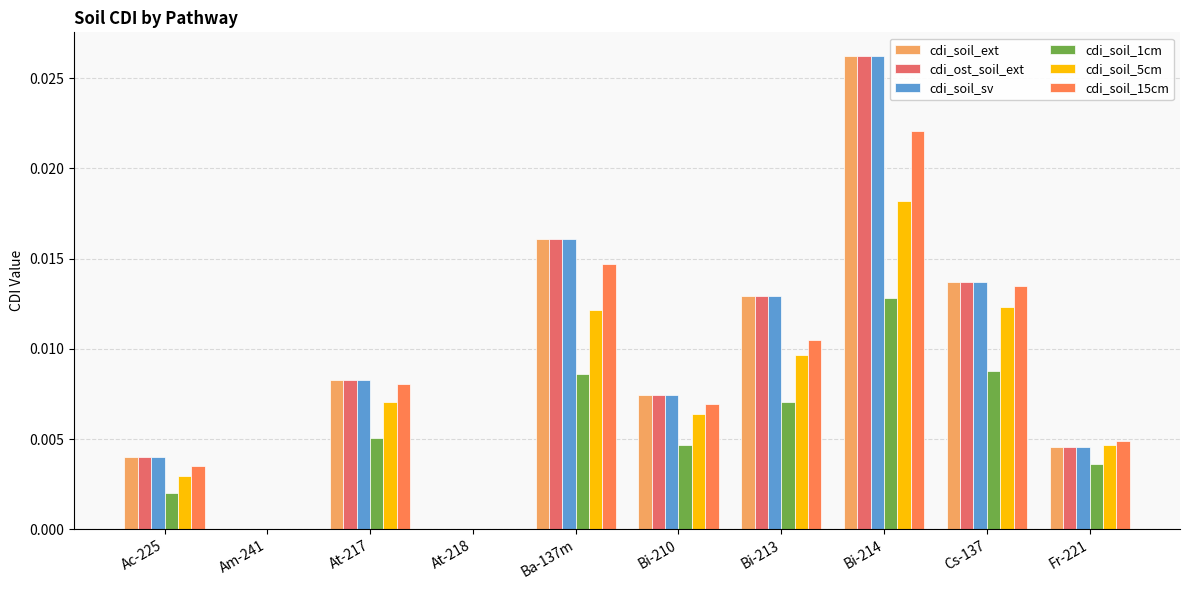

At which label does cdi_soil_ext reach its peak?

Bi-214